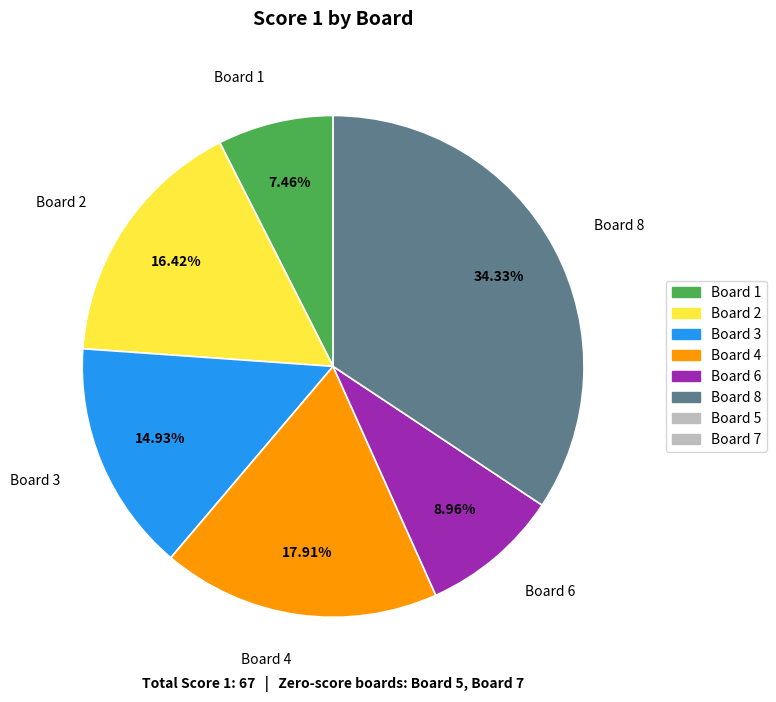

Which category has the biggest portion of the pie?

Board 8